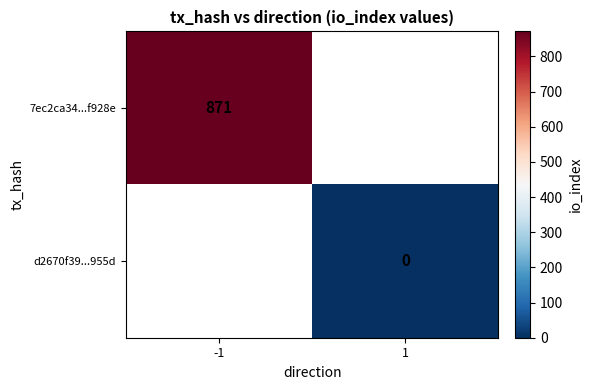

True or false: 7ec2ca34...f928e has a value of 871 at -1.

True